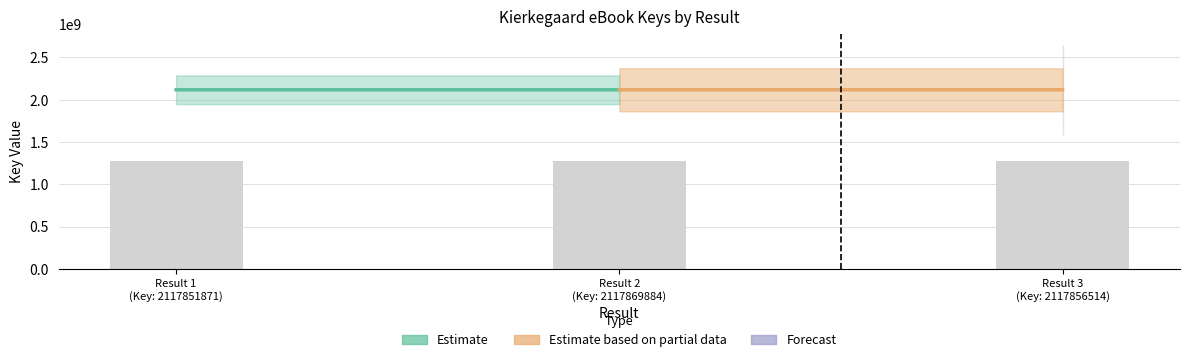

What is the greatest value displayed?

1270721930.4